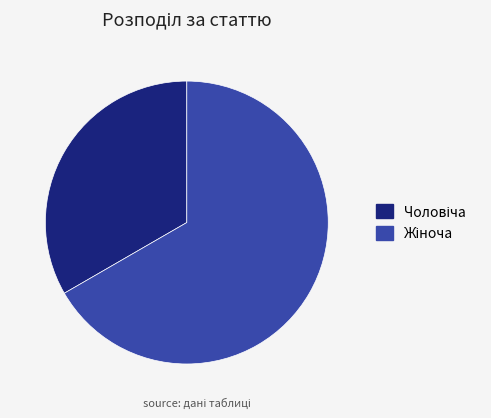

Is there any slice that represents more than half of the pie?

Yes